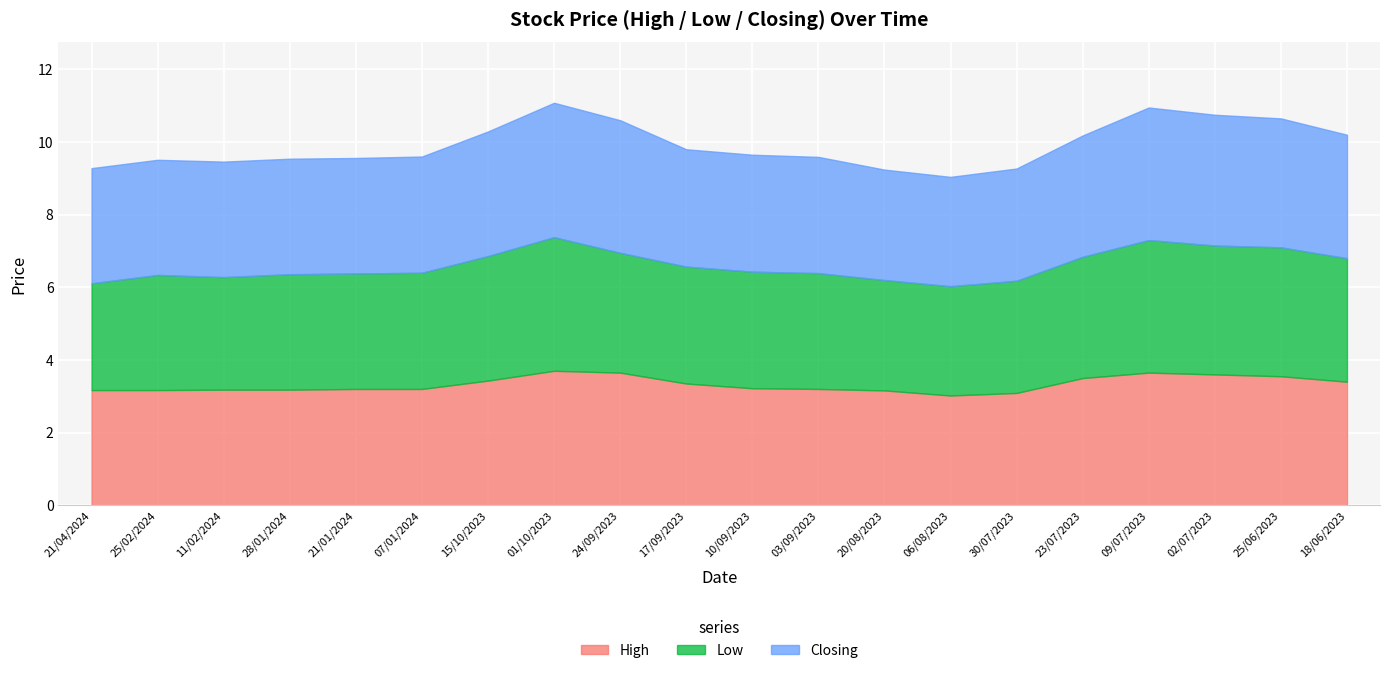

Where is the first local maximum for High?

01/10/2023